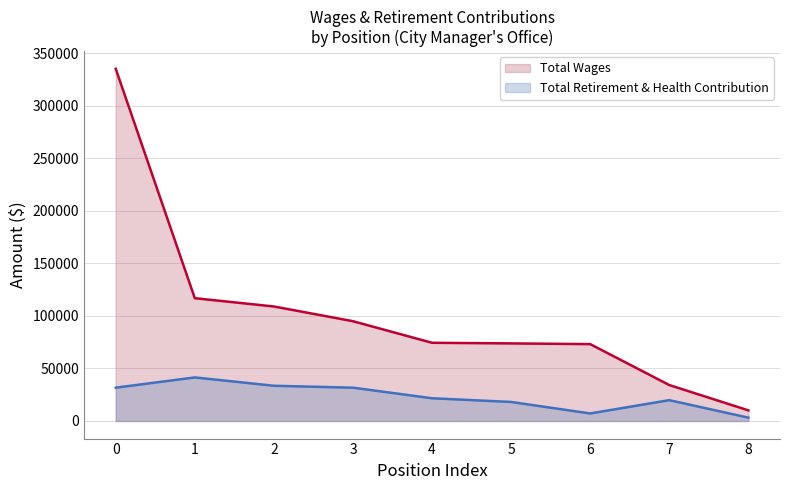

Which series has the largest range (max minus min)?

Total Wages